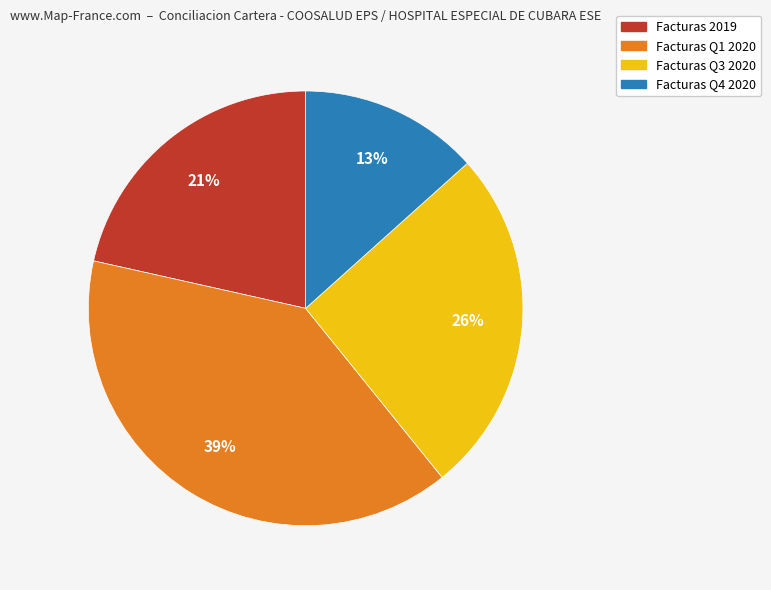

To the nearest percent, what is the average slice percentage?

25%